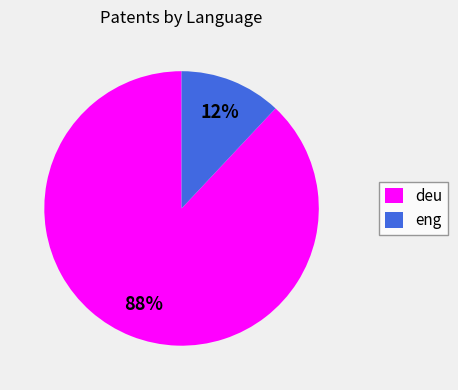

Do deu and eng together represent more than half of the pie?

Yes